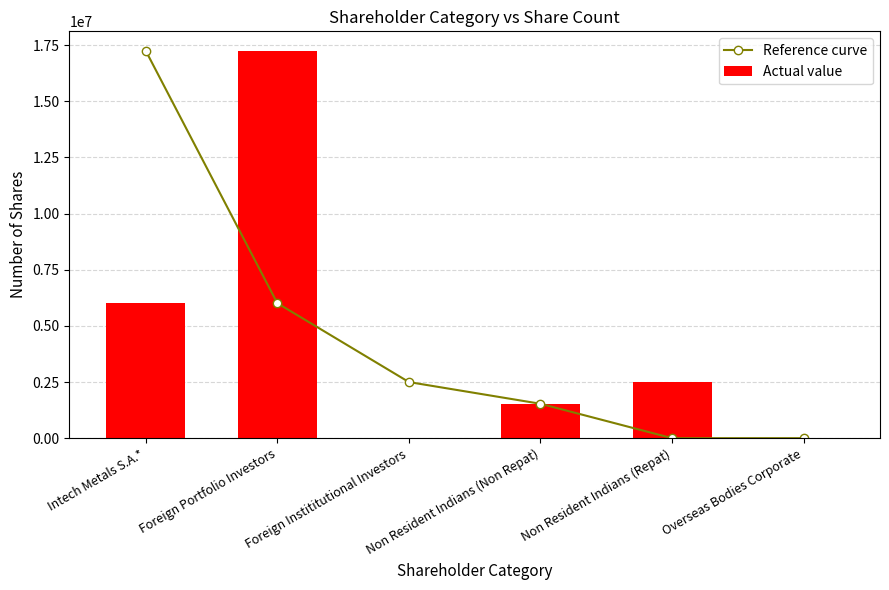

Is it true that Actual value equals 6010850 at Intech Metals S.A.*?

True